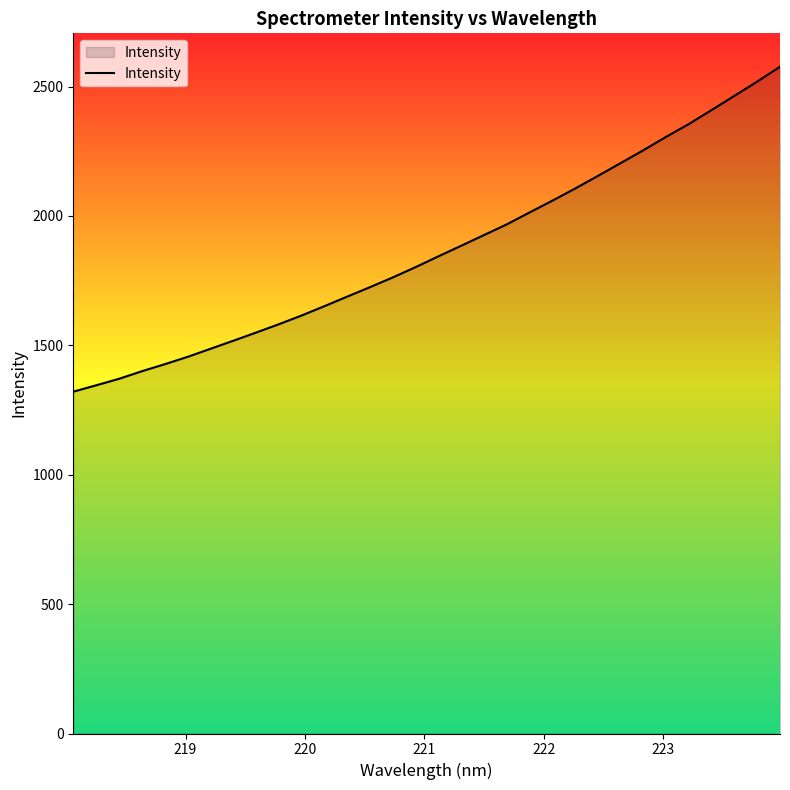

What is the sum of all values?

59734.8